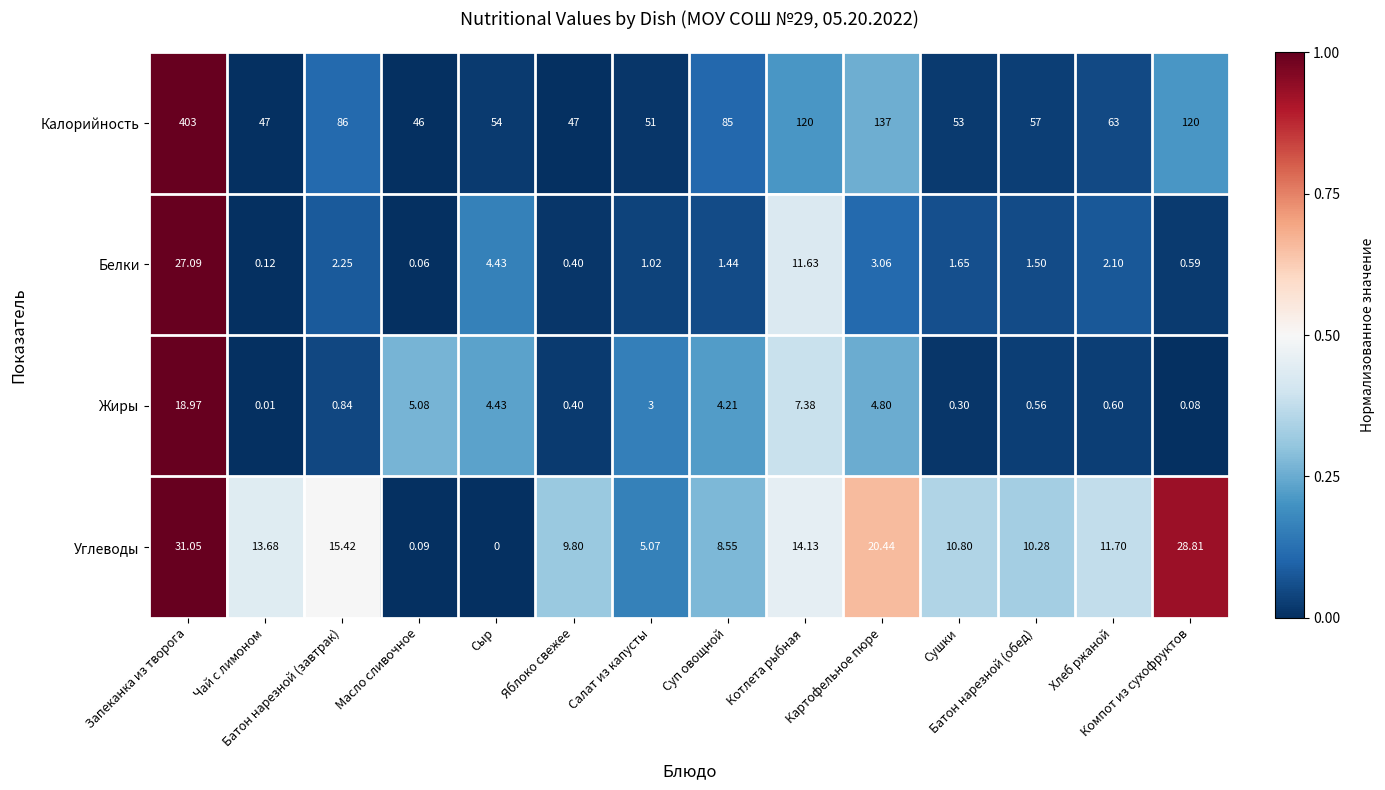

Rank the series by their maximum value, from lowest to highest.

Жиры, Белки, Углеводы, Калорийность